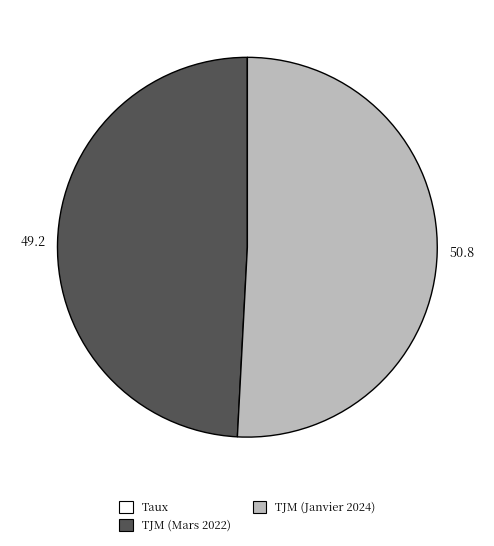

Is there a majority slice in this chart?

Yes